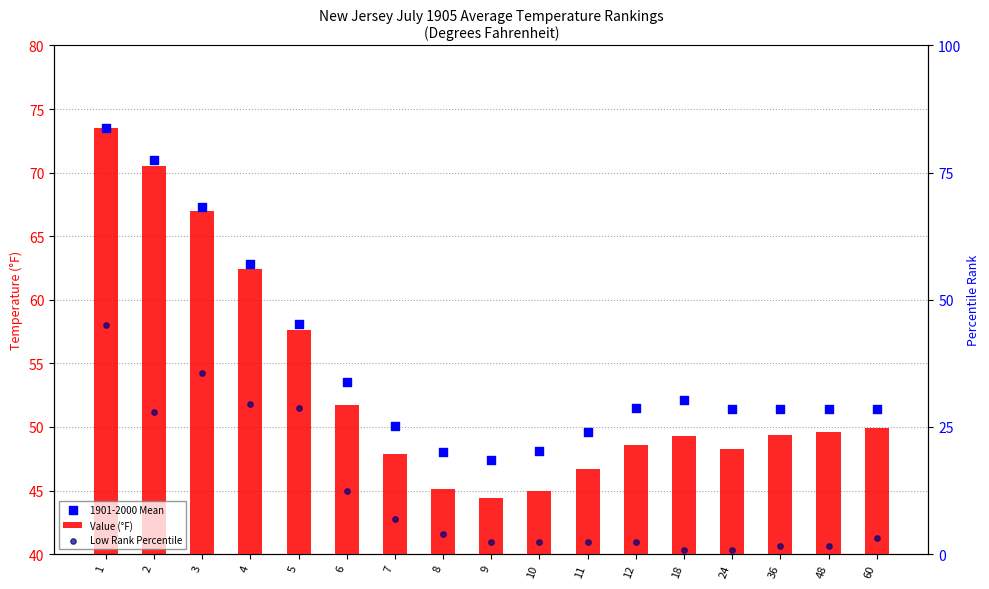

Is the value of 1901-2000 Mean at 8 greater than the value of Value (°F) at 1?

No